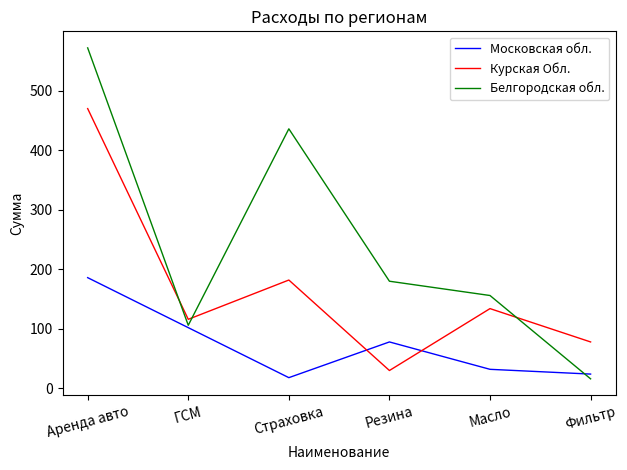

How many categories are shown in the chart?

6